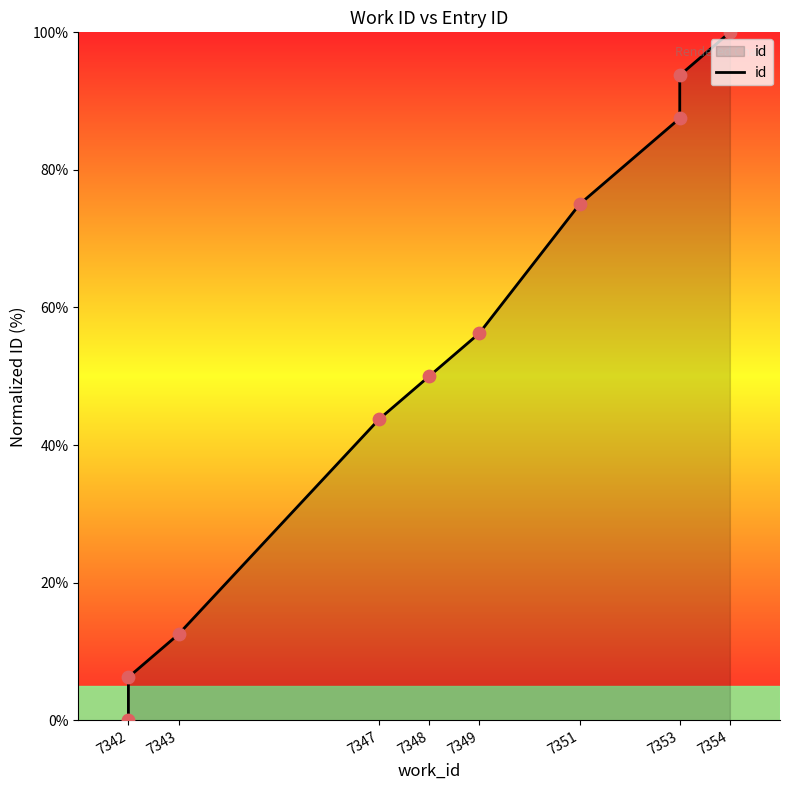

What is the change in value from 7342 to 7354?

+93.8